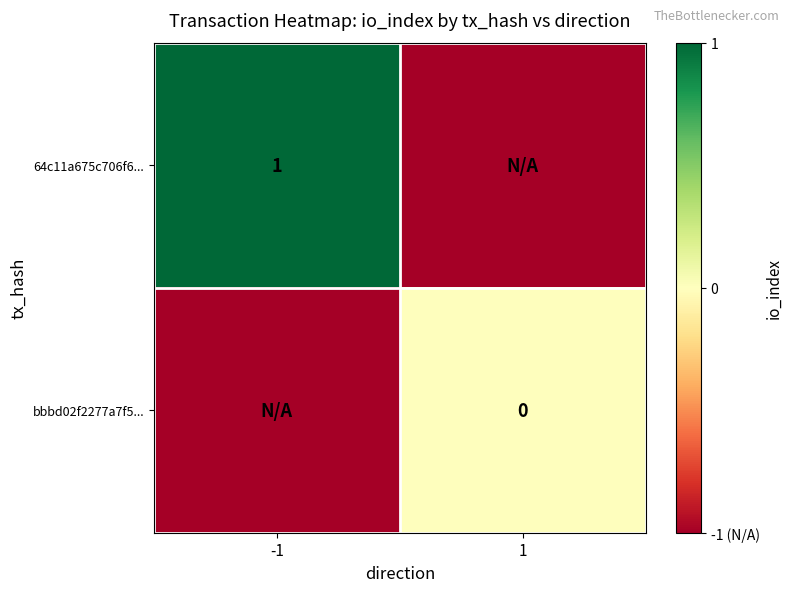

The value of 64c11a675c706f6... at -1 is 2. True or false?

False